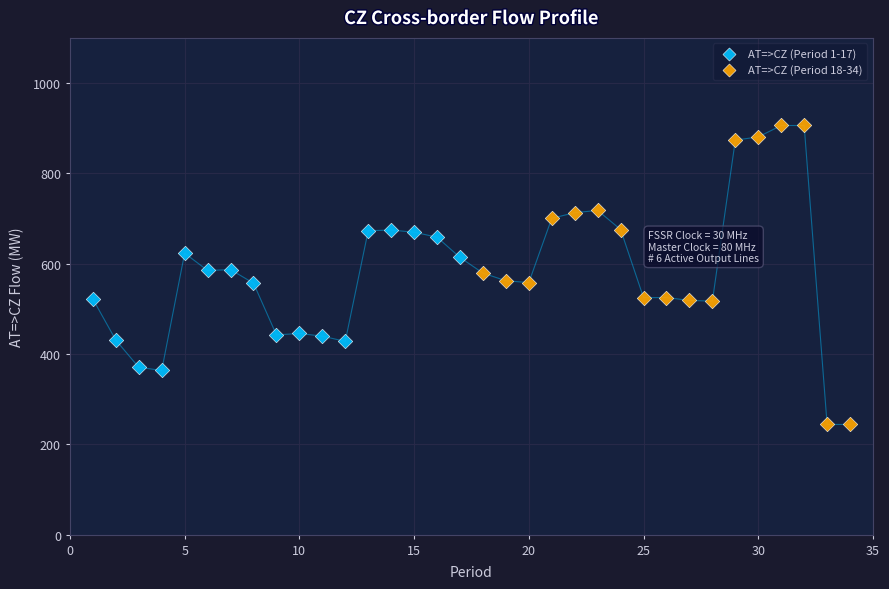

Which series reaches the minimum Y coordinate?

AT=>CZ (Period 18-34)